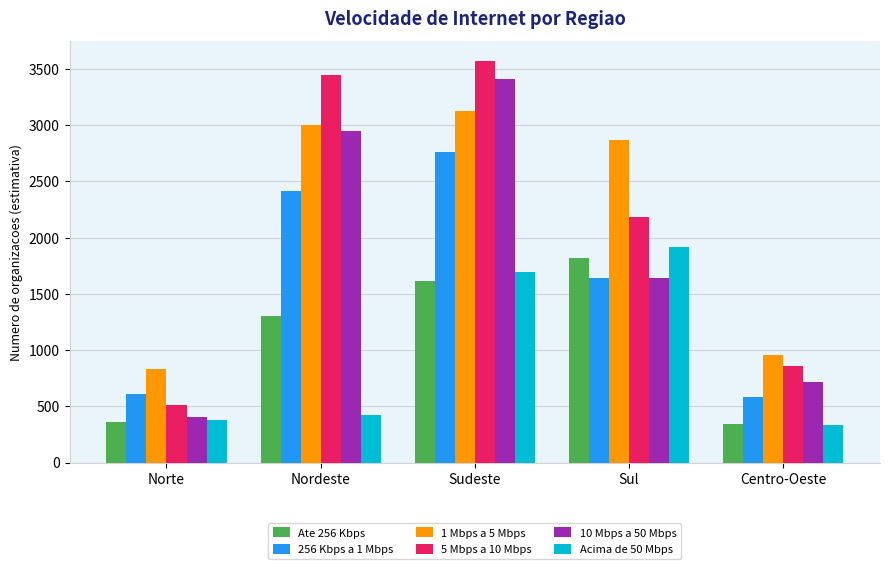

Is it true that Acima de 50 Mbps equals 168.1 at Norte?

False